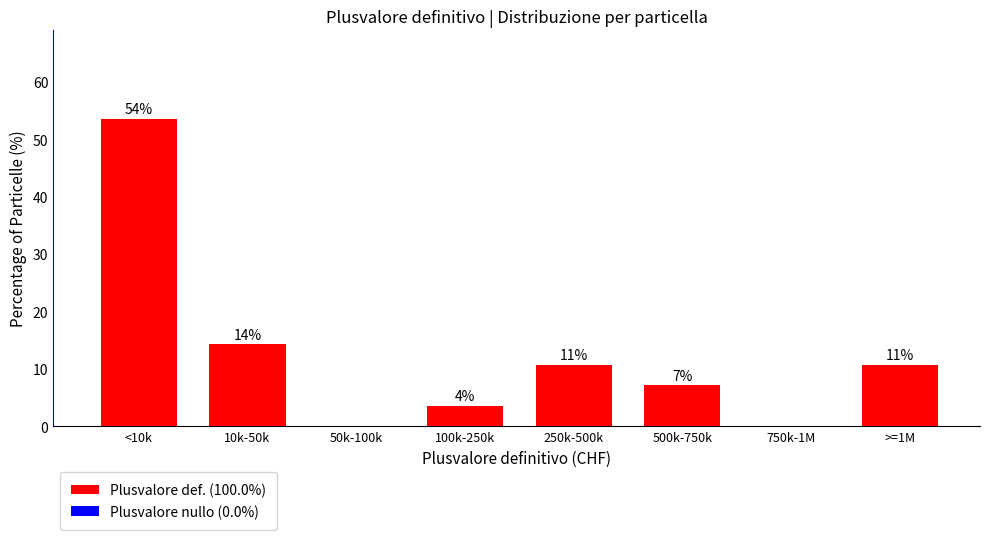

Are the bars horizontal?

No